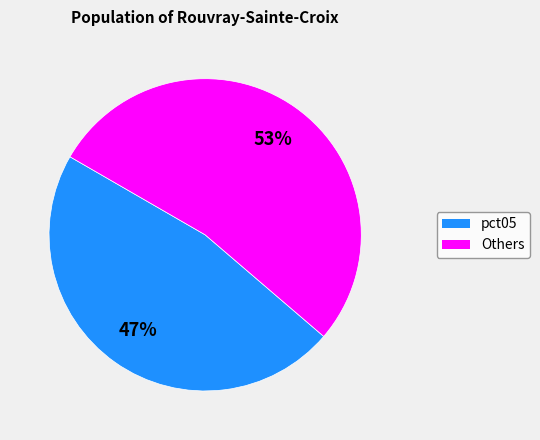

Does any single category account for the majority?

Yes